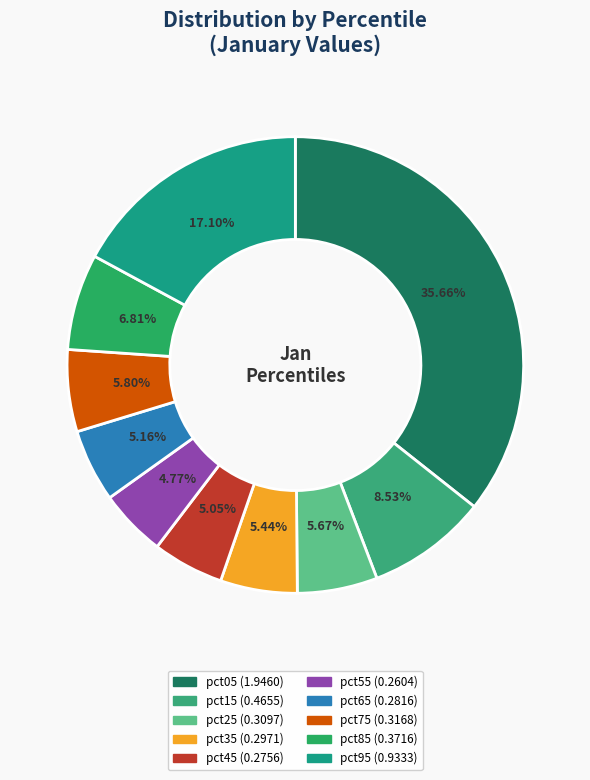

Rank the categories by value from lowest to highest.

pct55, pct45, pct65, pct35, pct25, pct75, pct85, pct15, pct95, pct05